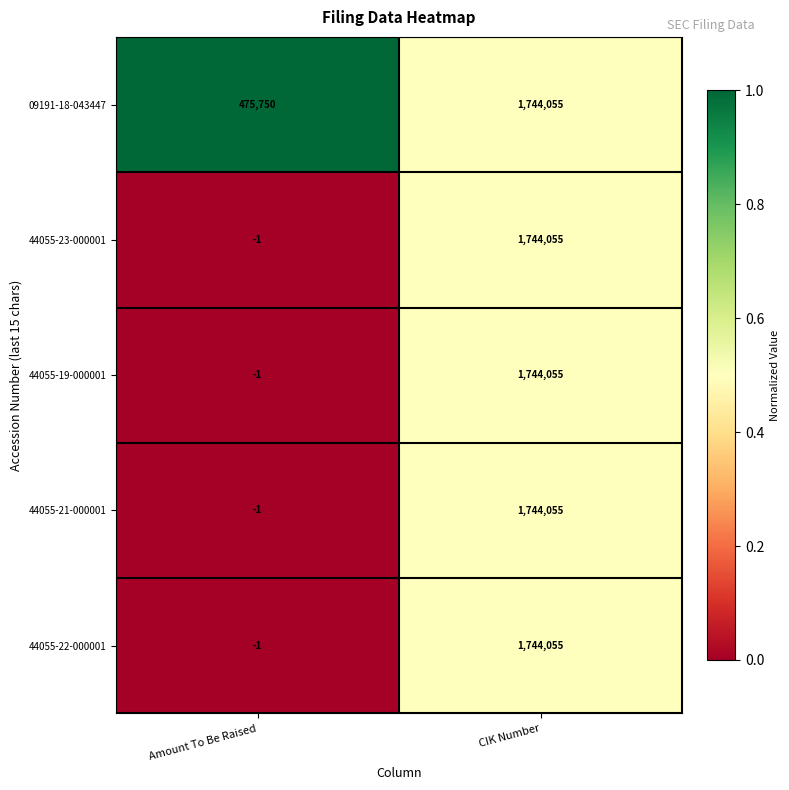

Count the number of data series in this chart.

5